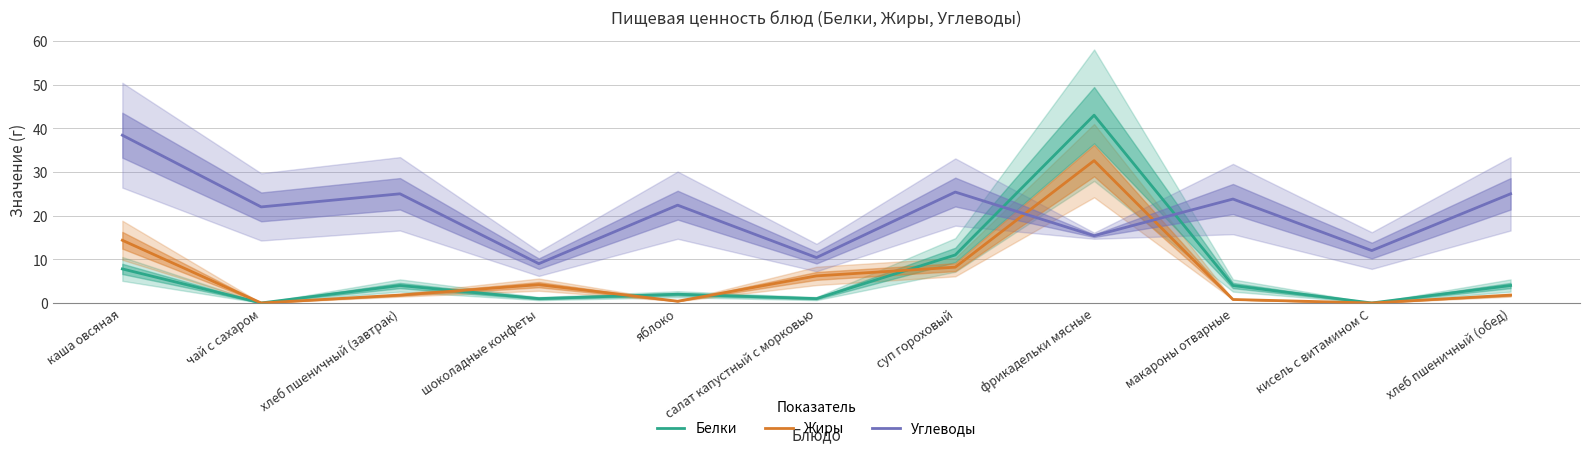

What is the label of the 2nd point from the right?

кисель с витамином С